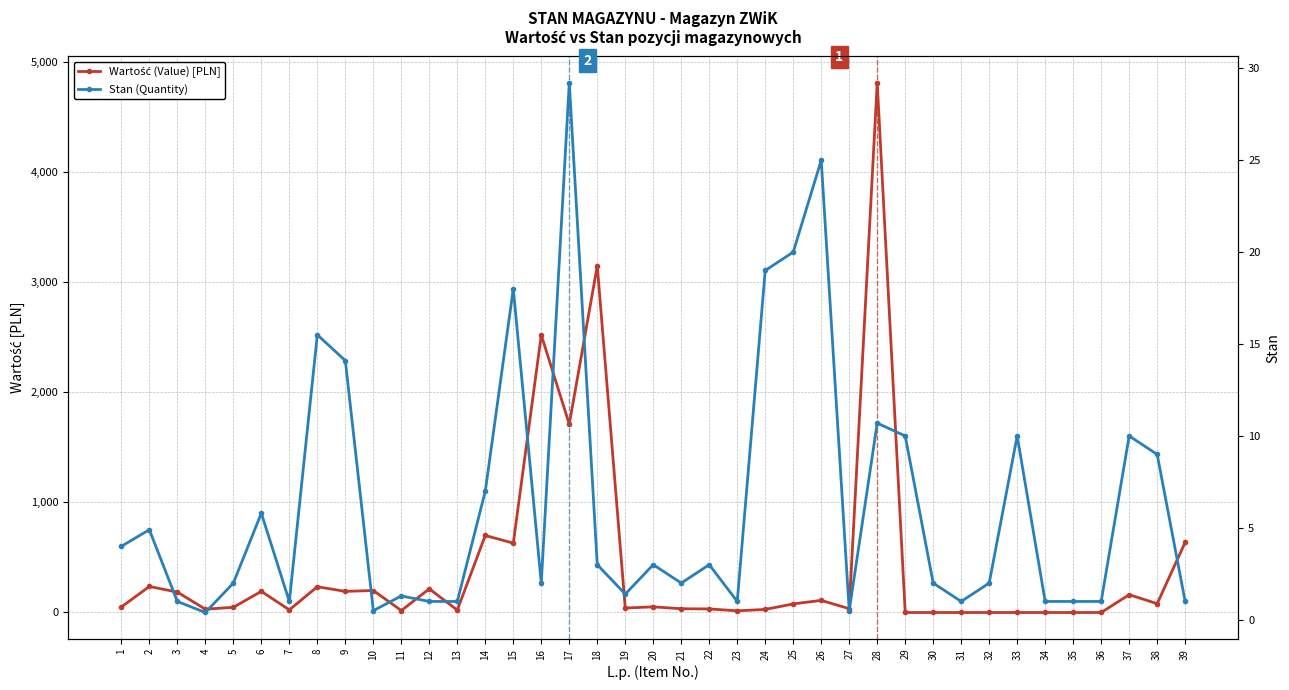

The Wartość (Value) [PLN] series shows 700.0 at 14. True or false?

True